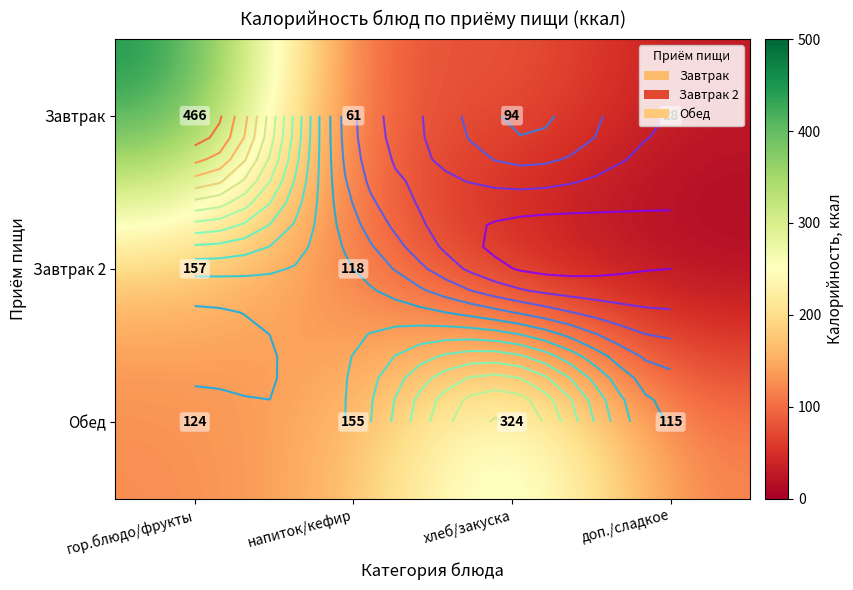

Count the number of data series in this chart.

3